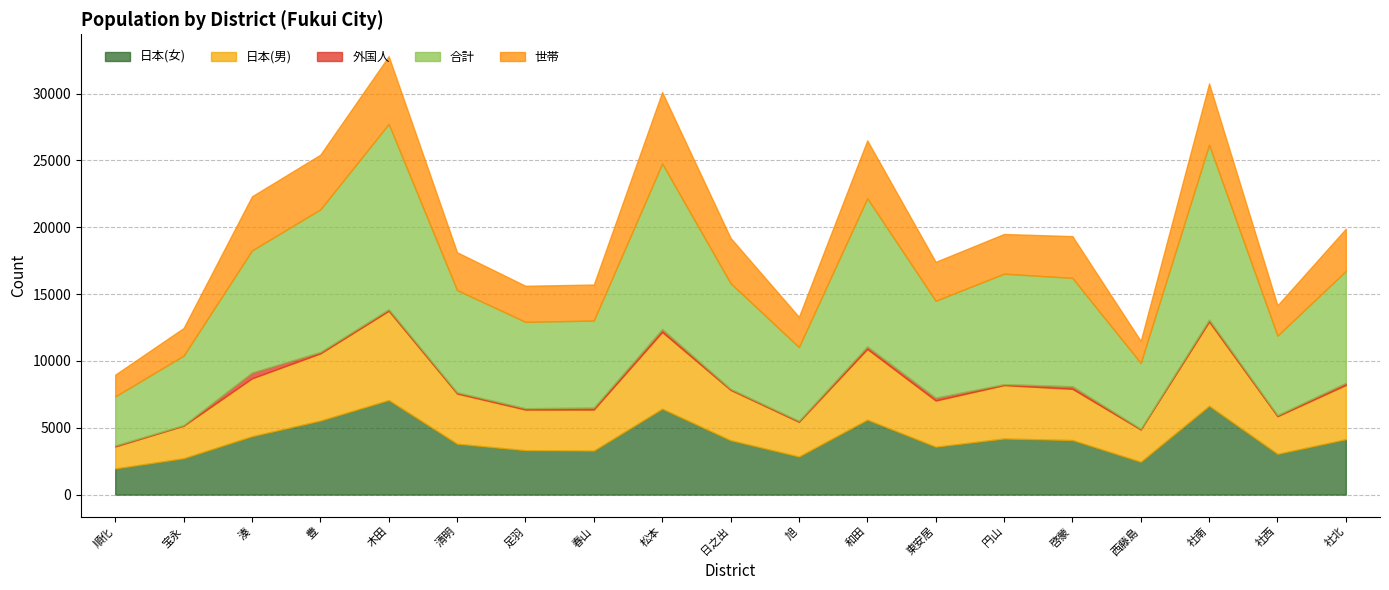

At which label is 日本(男) closest to 4165?

社北